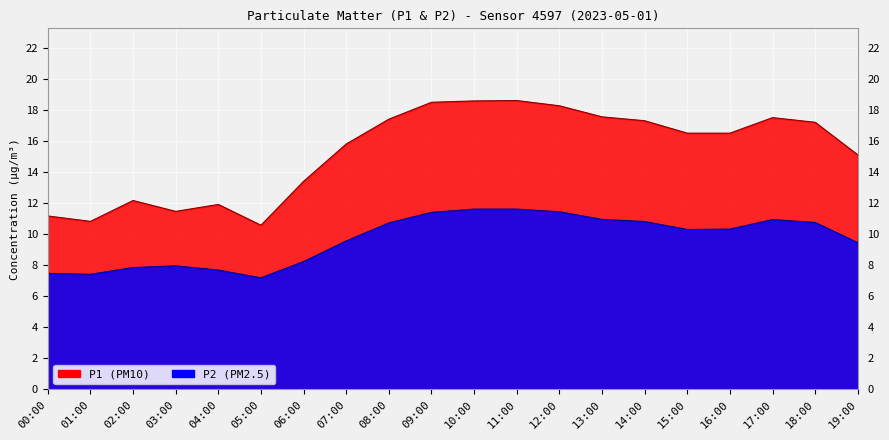

At which category does P2 reach its first local valley?

01:00